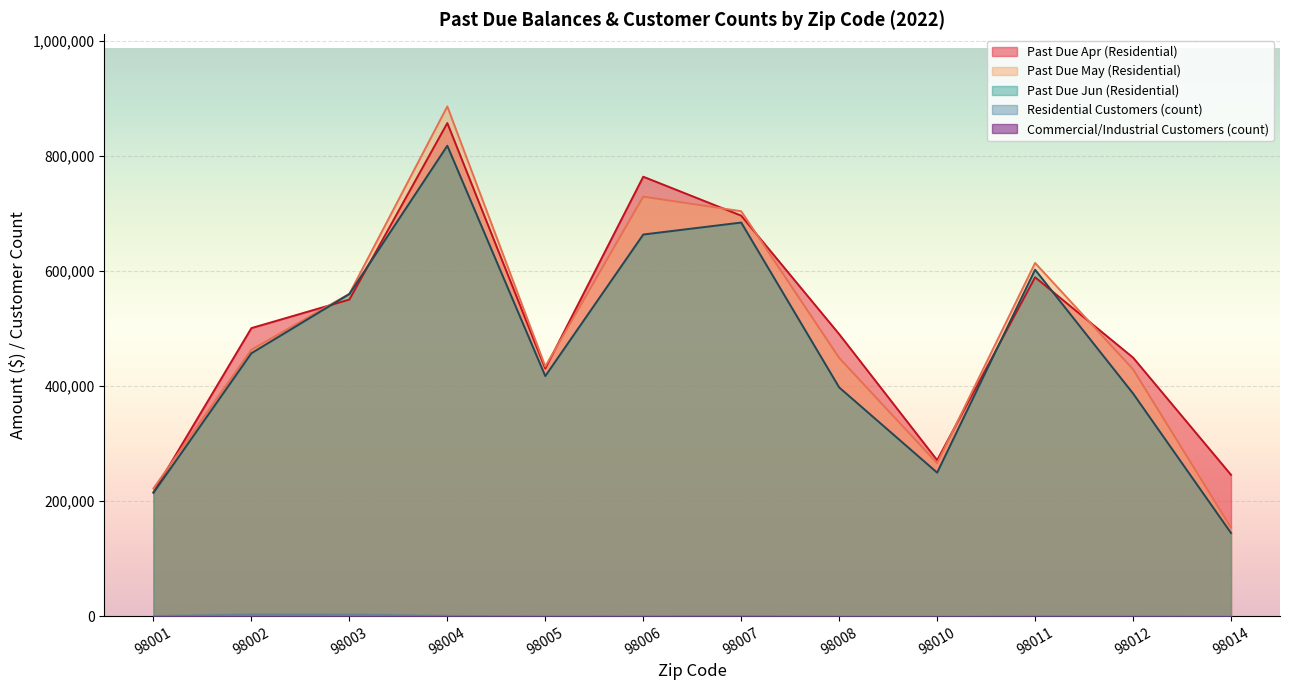

How many lines are shown in the chart?

5